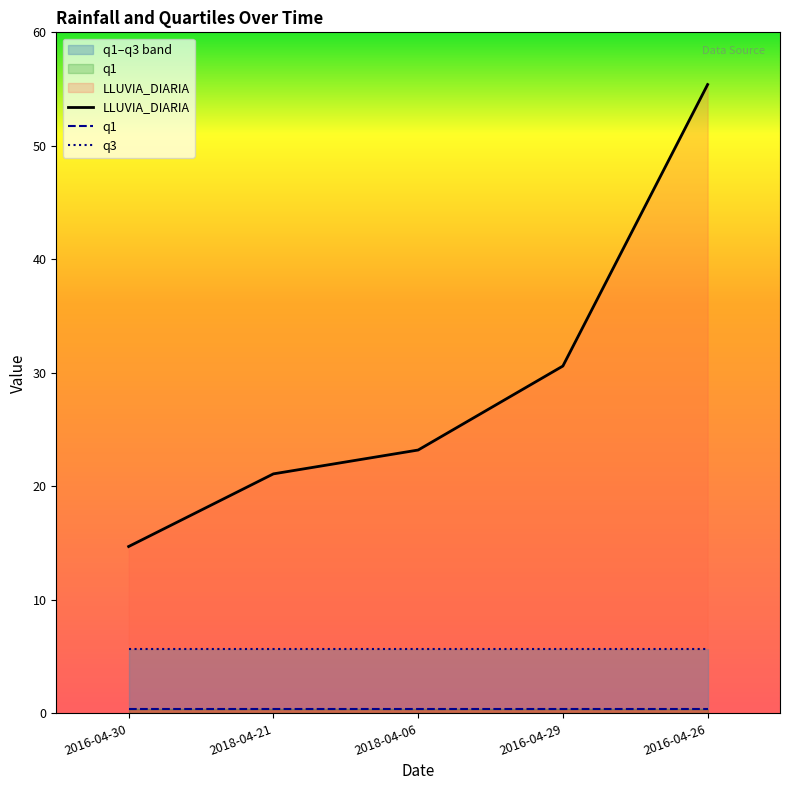

What is the difference between the highest and lowest values at 2016-04-26?

55.0